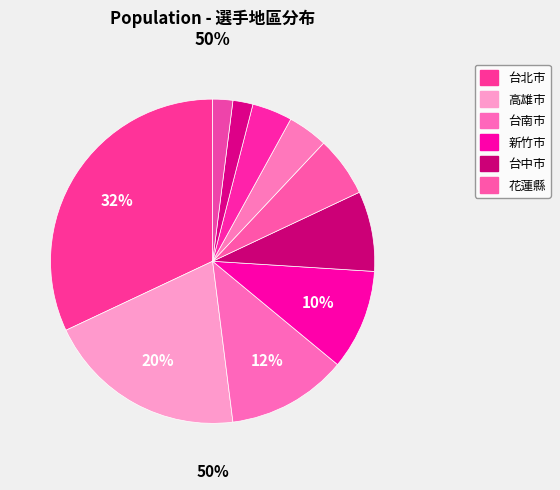

Count the number of slices in the pie.

10